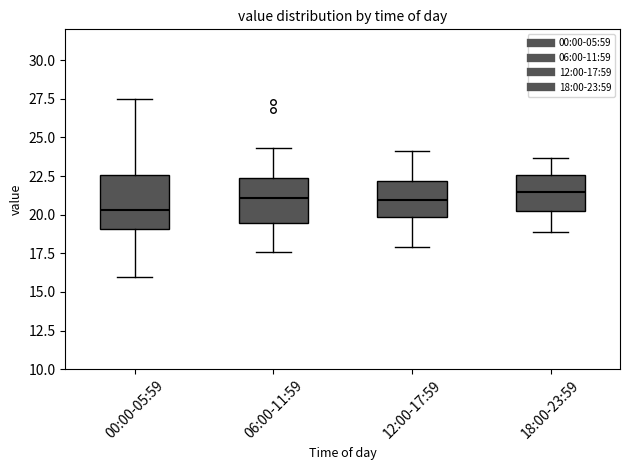

Comparing the boxes themselves (not the whiskers), which one is the tallest?

00:00-05:59